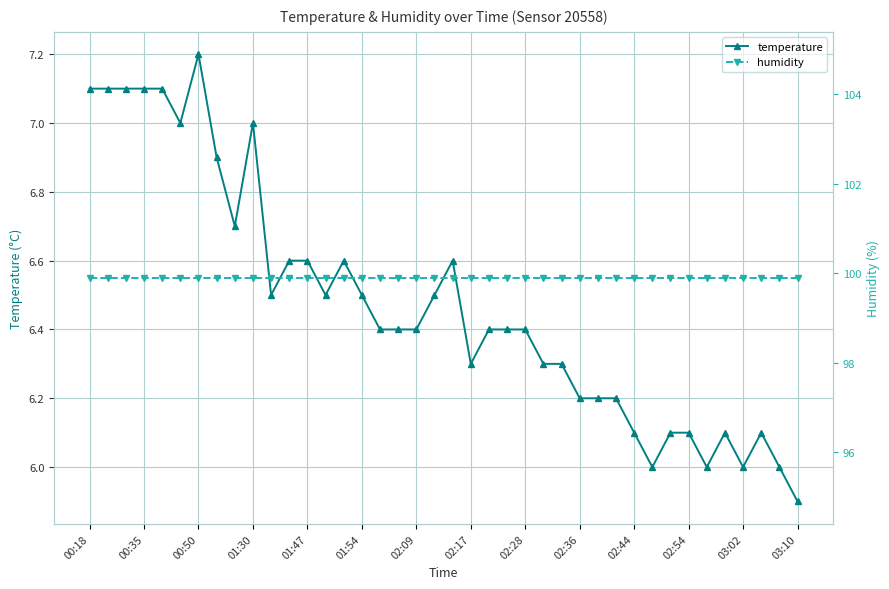

True or false: temperature and humidity intersect in this chart.

False